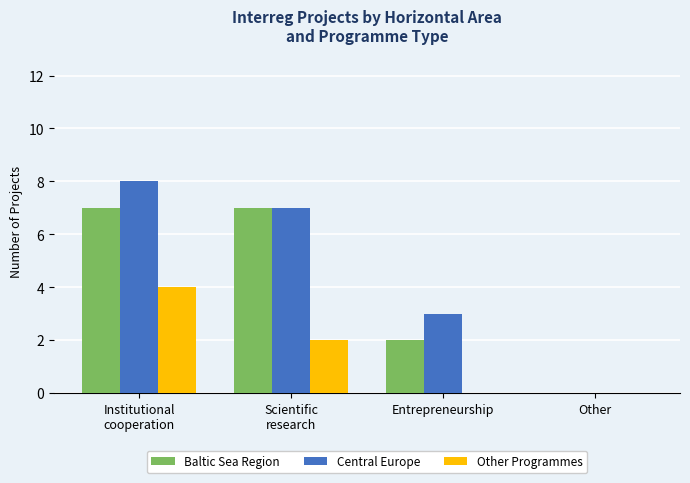

Which series has the widest spread of values?

Central Europe